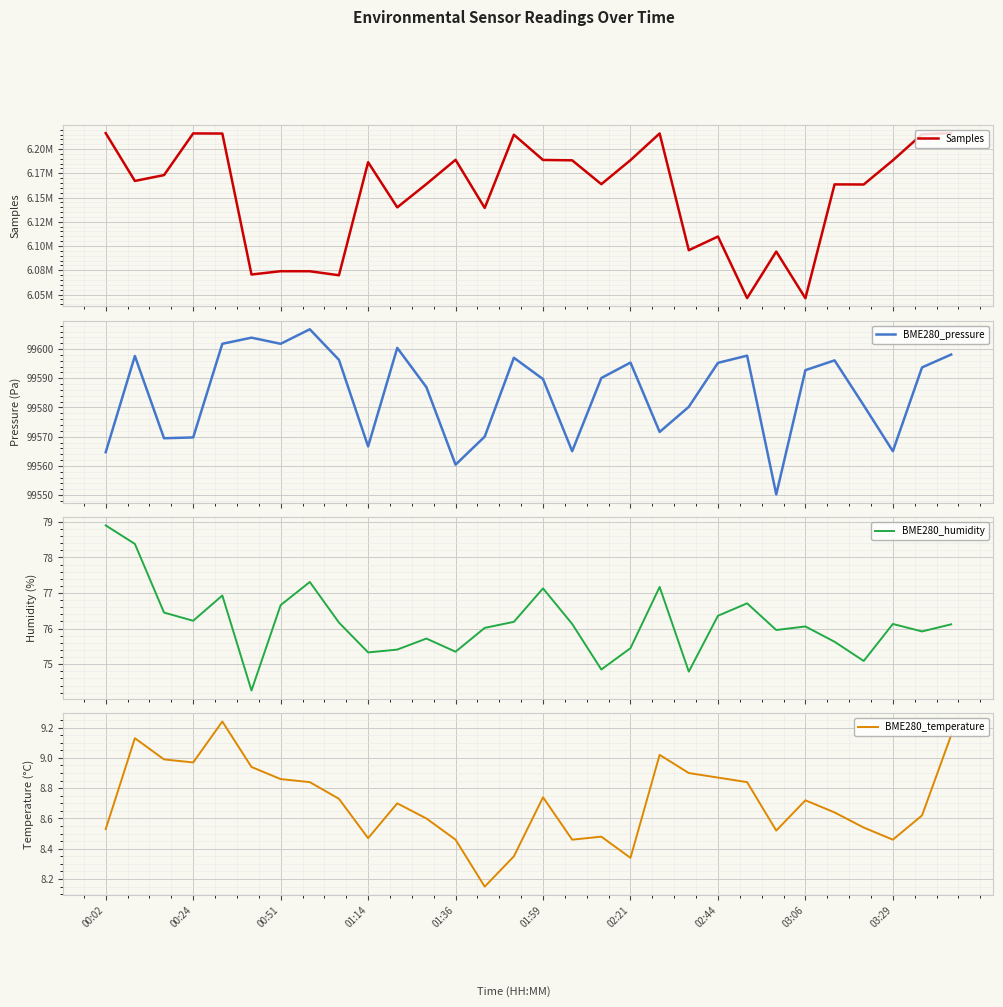

Where is BME280_humidity nearest to the value 76?

13